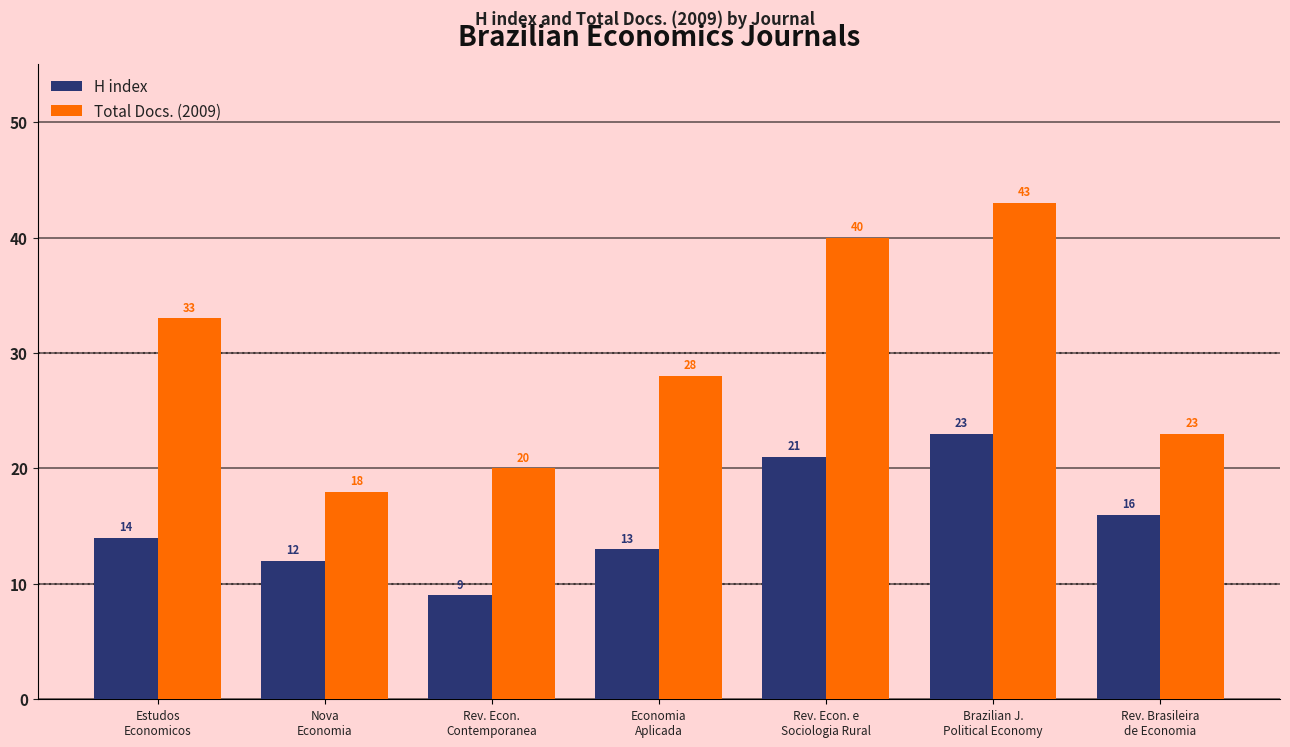

List the series in order of their overall mean, lowest first.

H index, Total Docs. (2009)